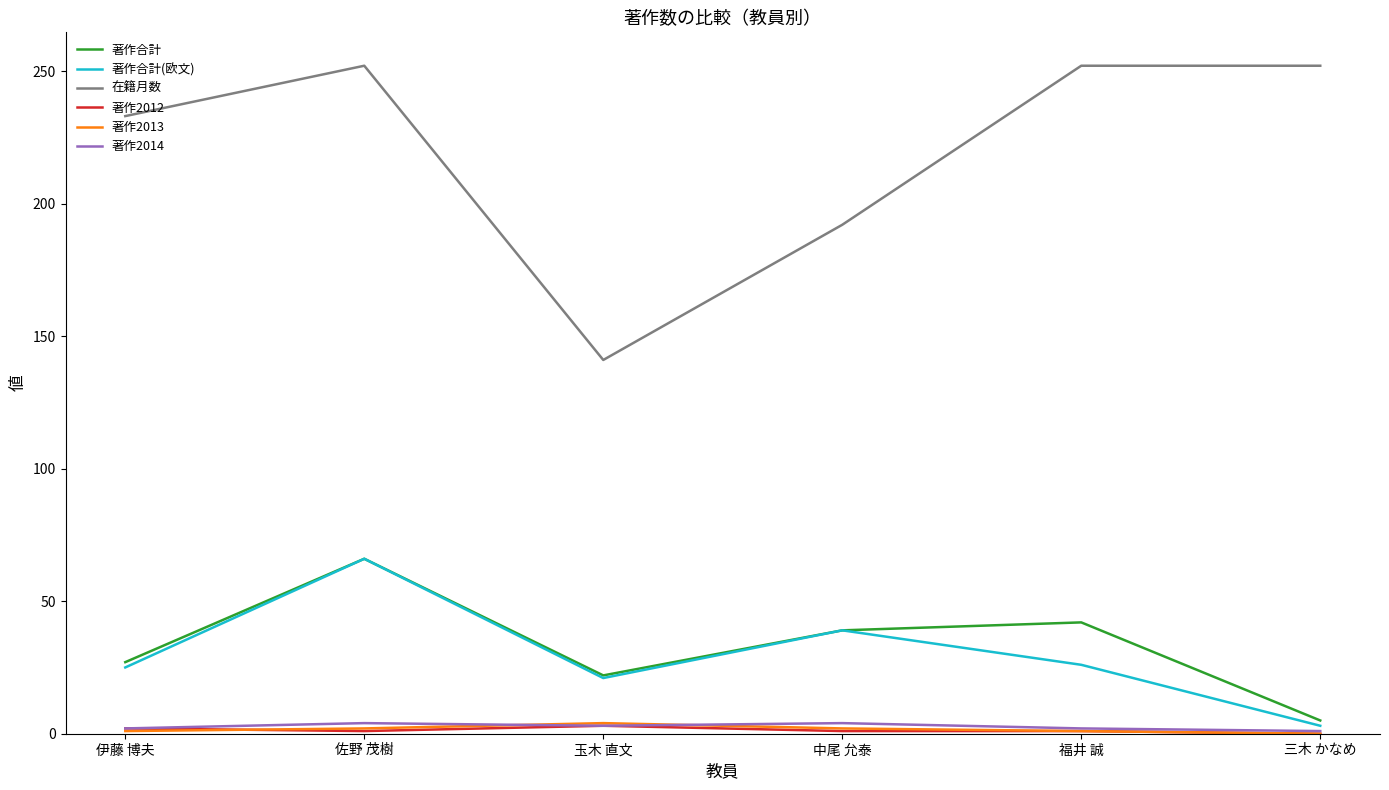

What is the lowest value of the 著作2014 series?

1